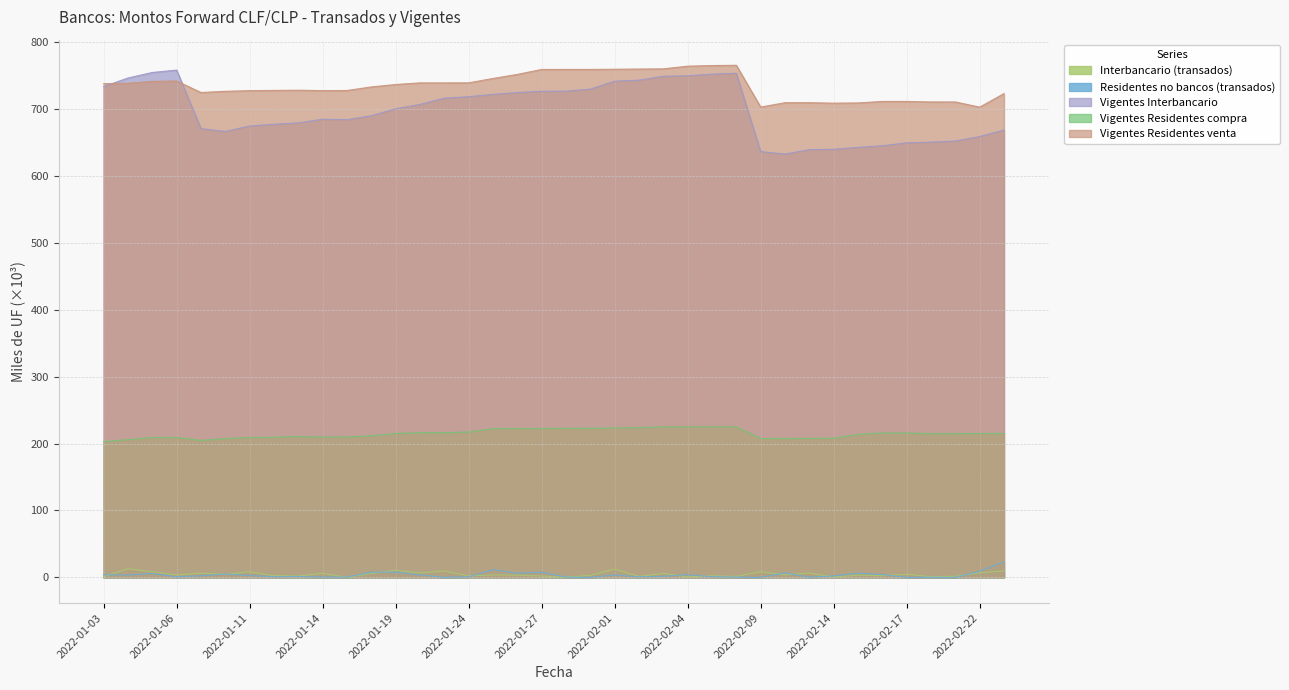

Rank the series by their maximum value, from lowest to highest.

Interbancario (transados), Residentes no bancos (transados), Vigentes Residentes compra, Vigentes Interbancario, Vigentes Residentes venta